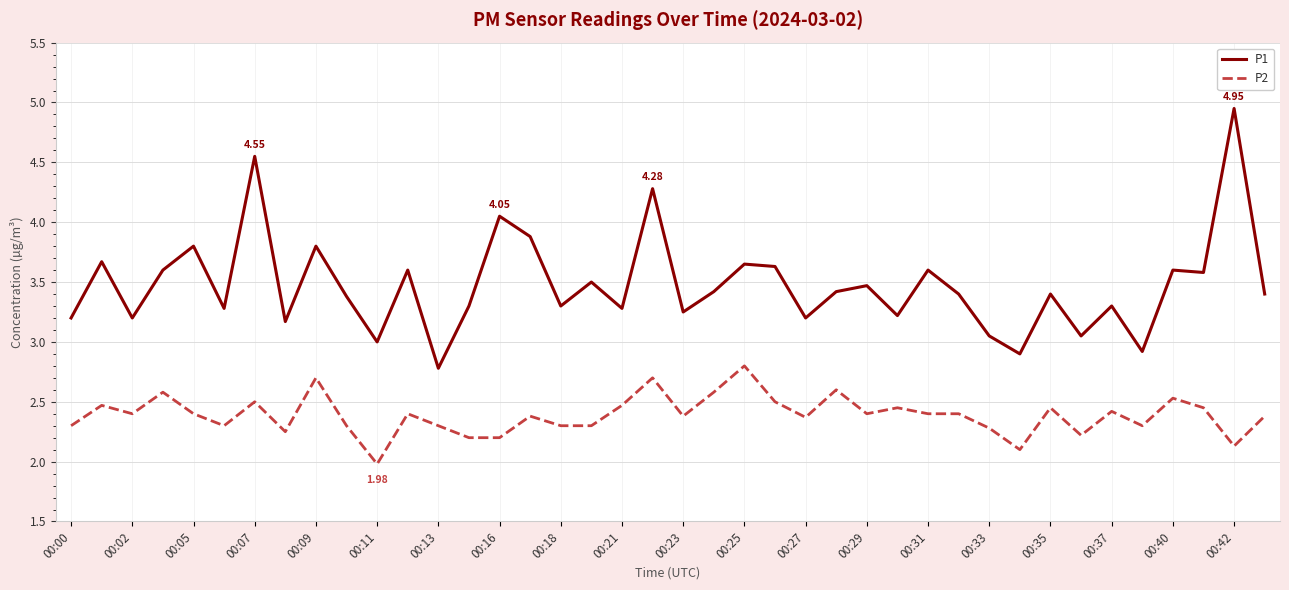

What is the difference between the maximum and minimum values in the P2 series?

0.8